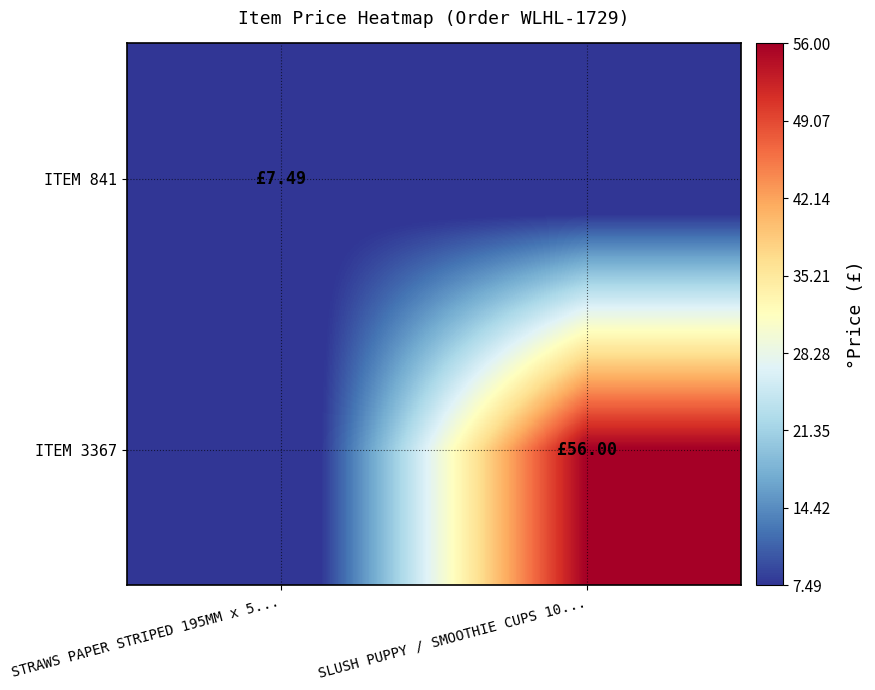

Which label corresponds to the largest value in the chart?

SLUSH PUPPY / SMOOTHIE CUPS 10...